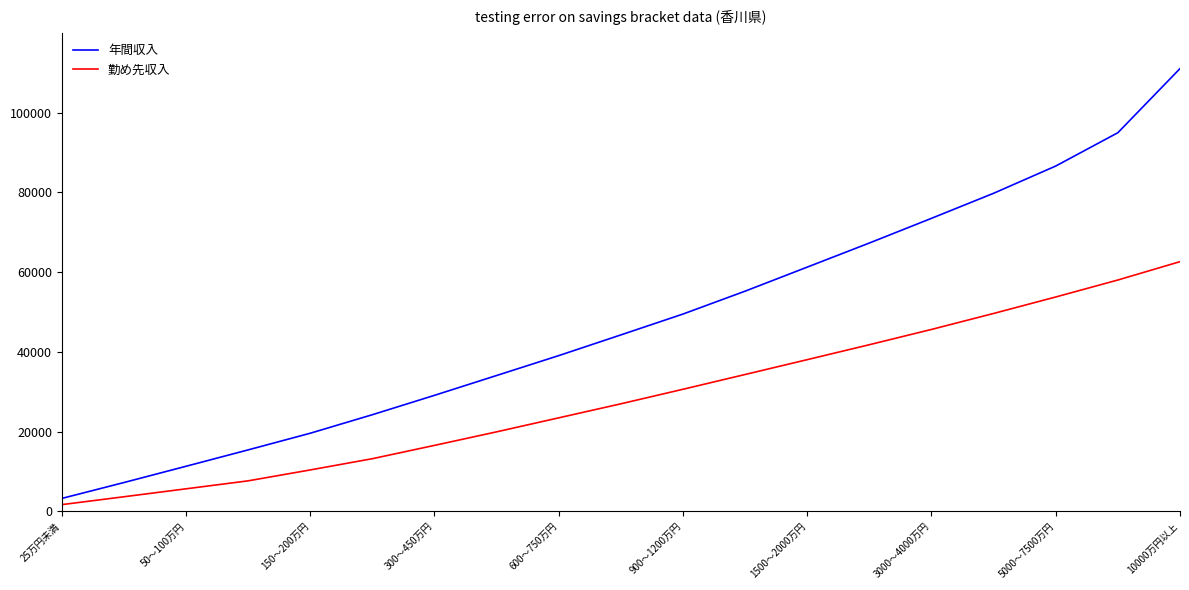

Reading left to right, list all the values displayed in this chart.

年間収入: 3252	7235	11316	15425	19603	24249	29109	34082	39069	44263	49494	55235	61263	67307	73499	79781	86614	94971	111051
勤め先収入: 1698	3671	5664	7665	10399	13219	16558	19952	23465	26984	30631	34337	38057	41804	45635	49643	53774	58031	62633